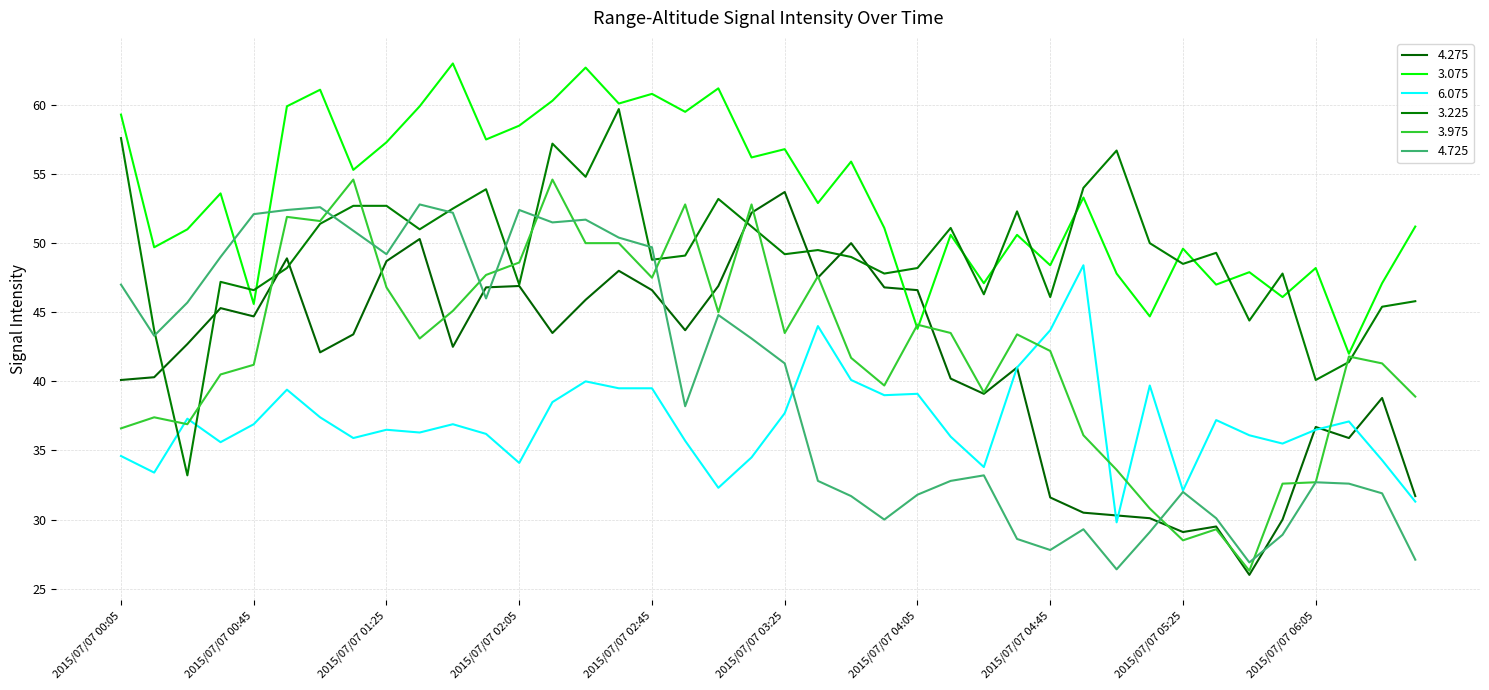

What is the label of the 17th point from the left?

2015/07/07 02:45